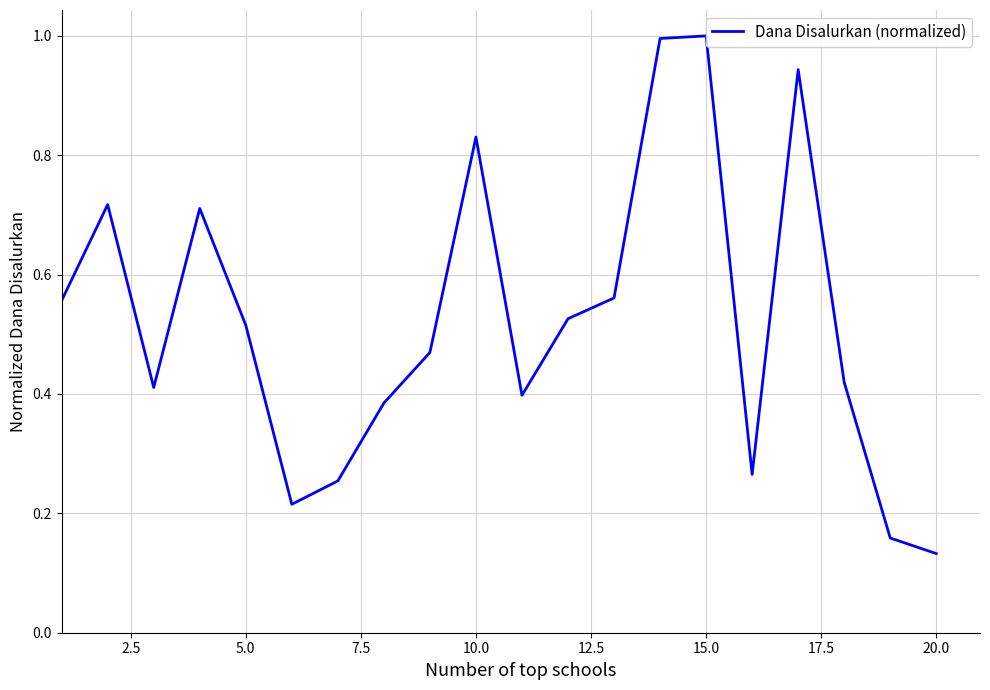

What is the maximum value shown in the chart?

1.0